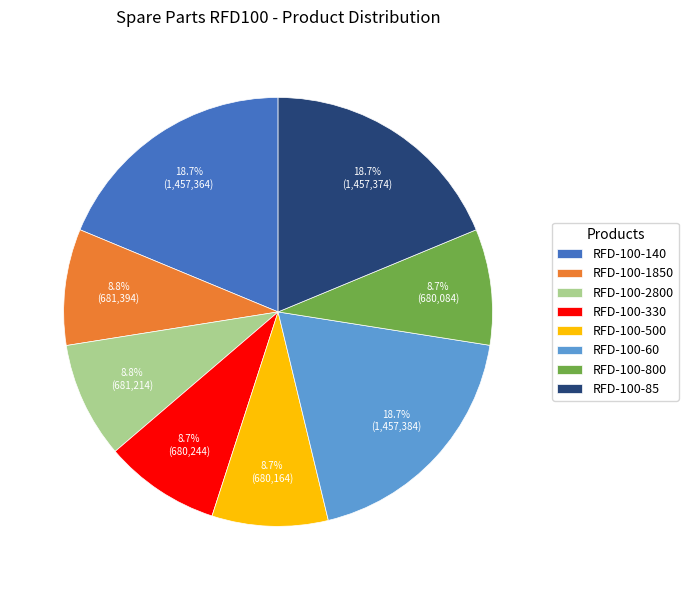

How many slices are in this pie chart?

8